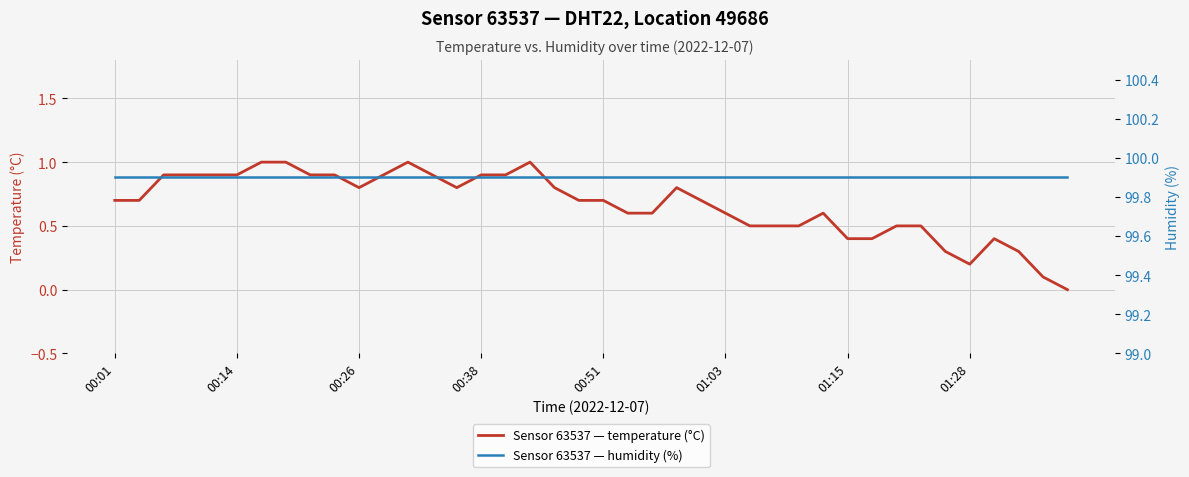

The humidity series shows 26.7 at 01:15. True or false?

False